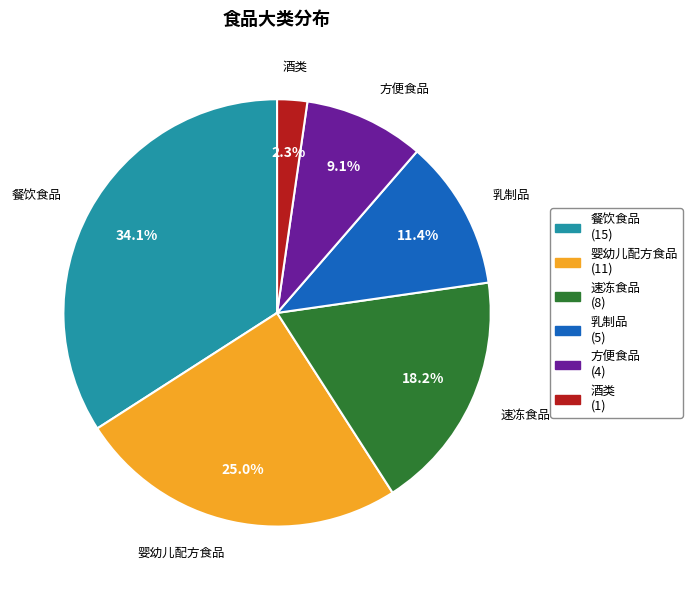

To the nearest percent, what is the average slice percentage?

17%